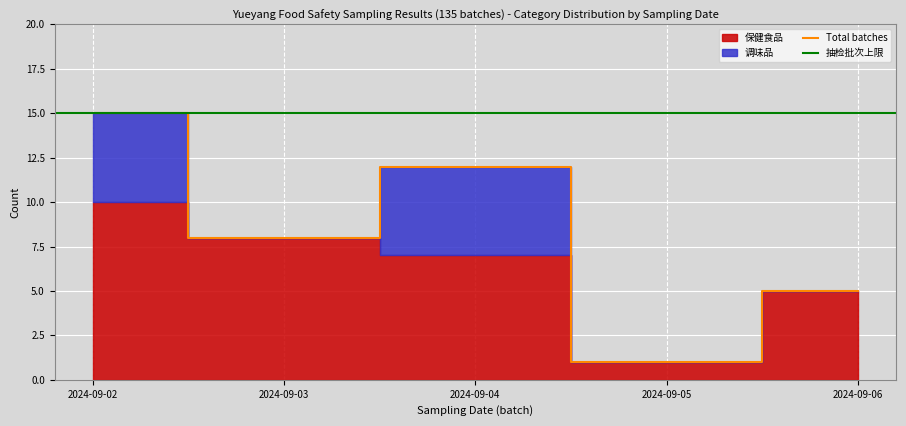

Rank the series at 2024-09-02(4) from highest to lowest value.

Total, 保健食品, 调味品